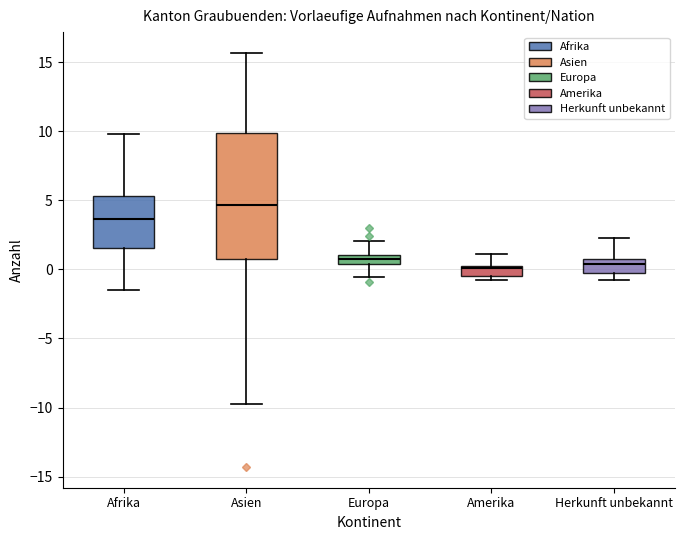

Comparing the boxes themselves (not the whiskers), which one is the tallest?

Asien